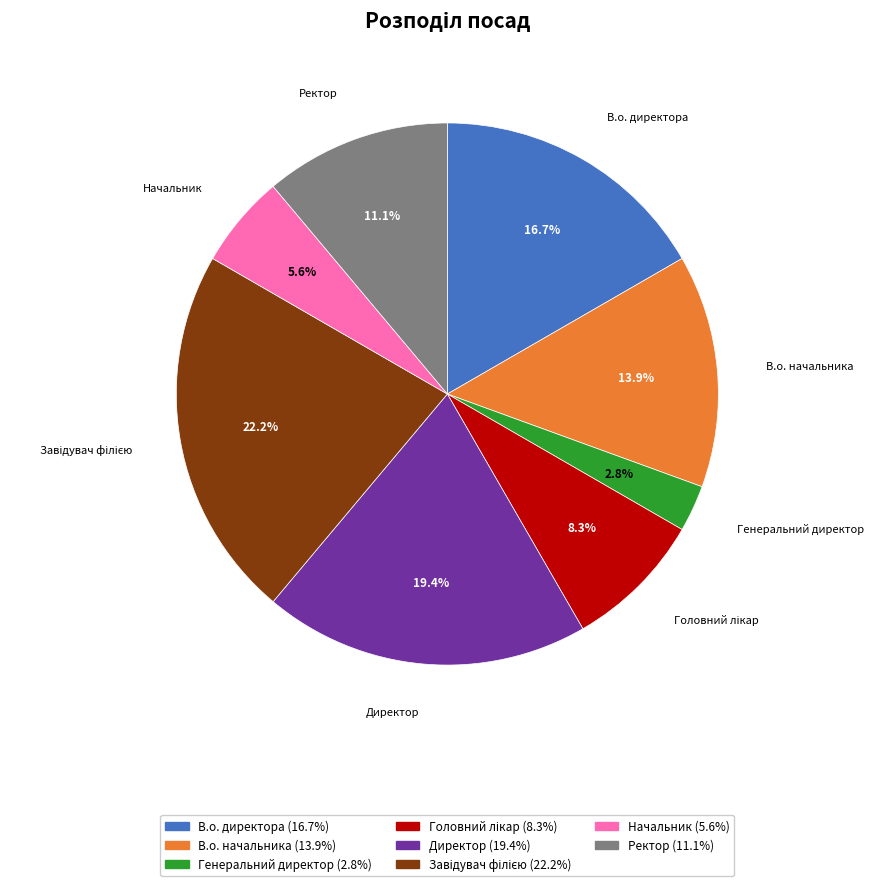

What percentage is NOT represented by Генеральний директор?

97.2%